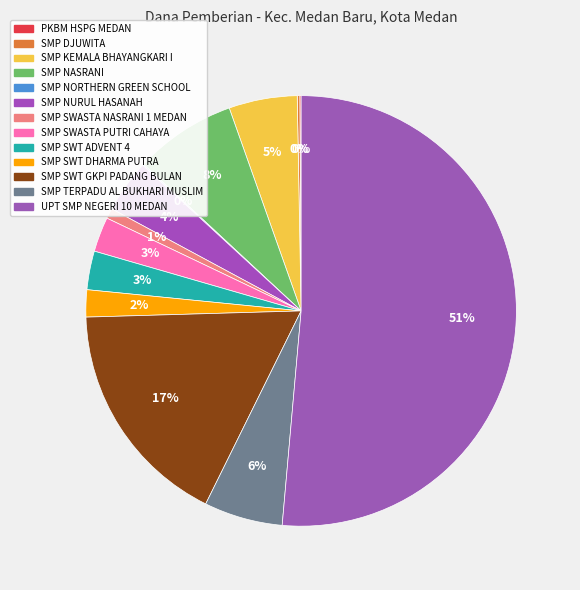

To the nearest percent, what is the combined percentage of SMP SWT ADVENT 4 and SMP NURUL HASANAH?

7%